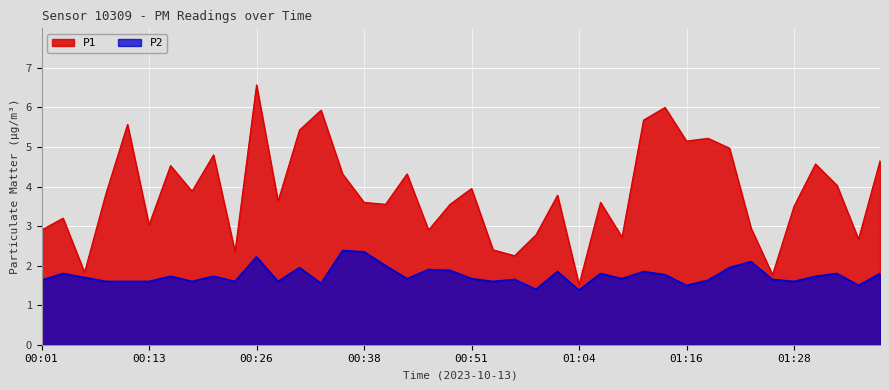

What is the highest value of the P1 series?

6.6